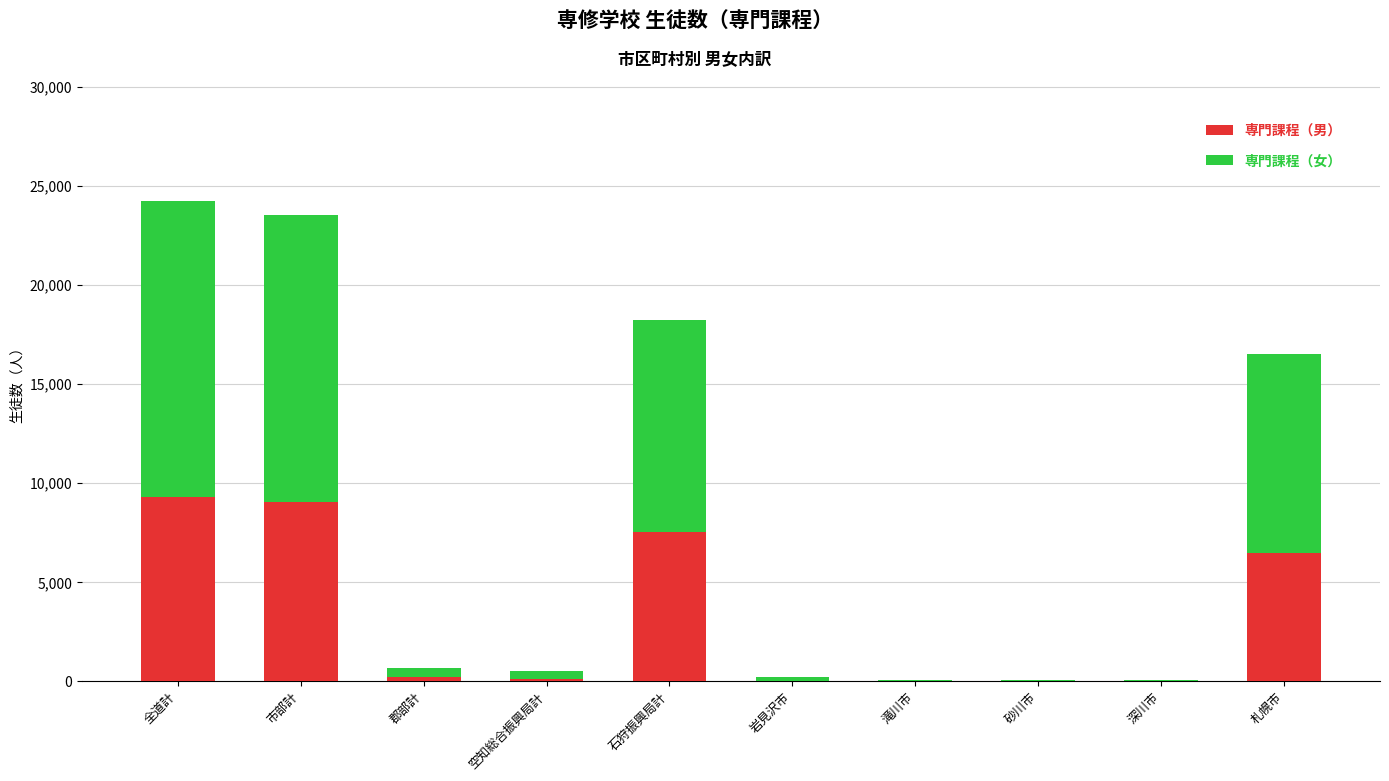

What is the sum of all 専門課程（男） values?

32818